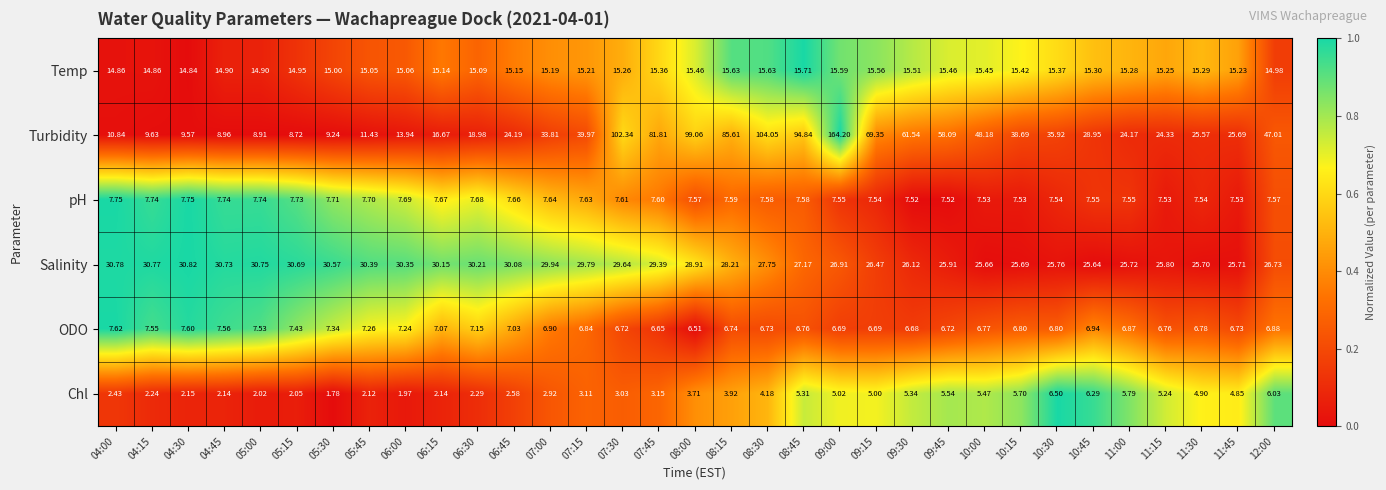

Which series has the widest spread of values?

Turbidity